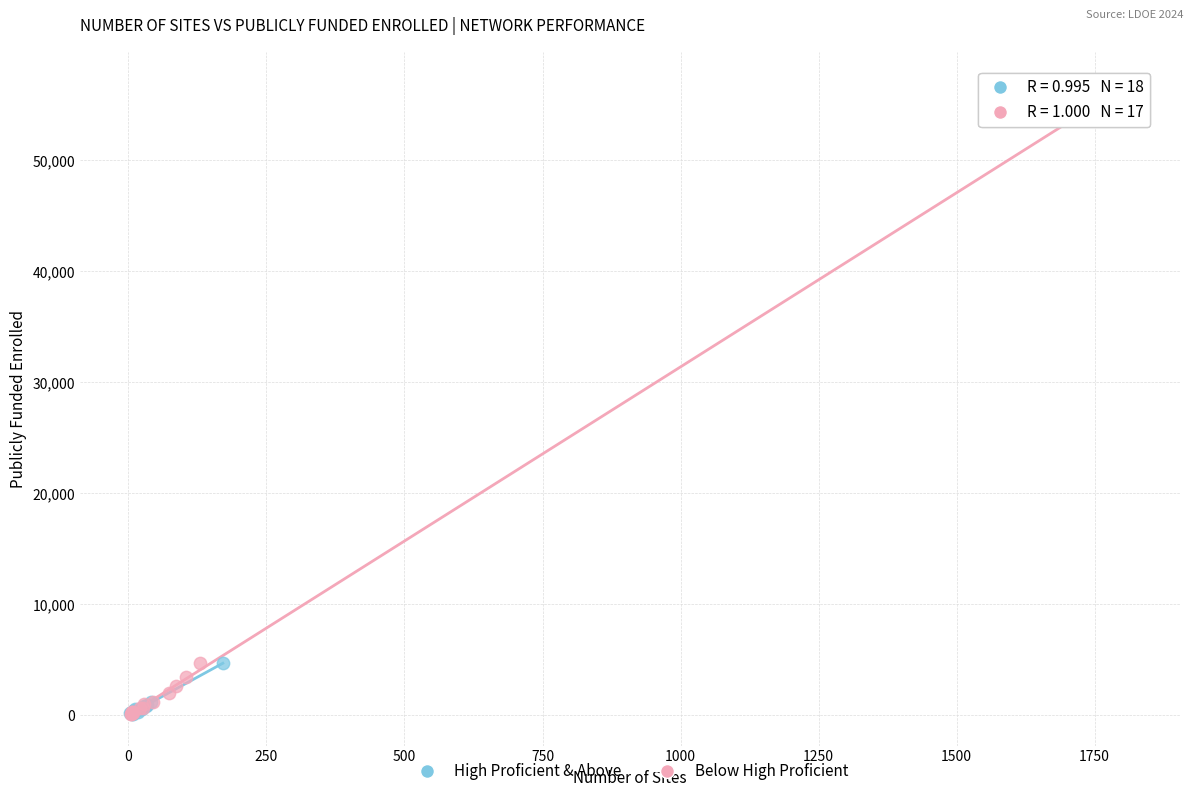

Which series has the largest Y range (max minus min)?

Below High Proficient